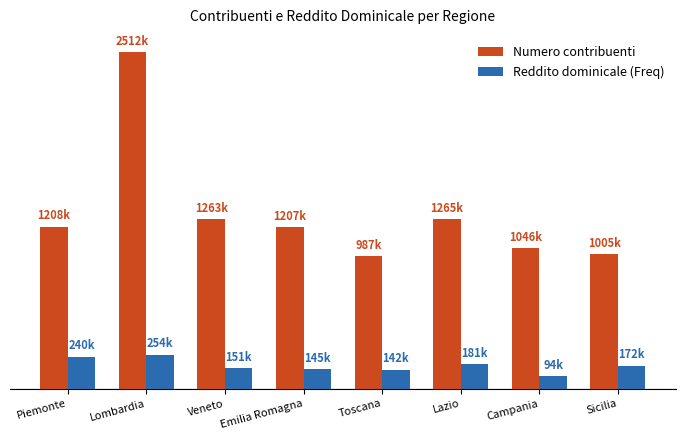

What is the label of the 5th bar from the left?

Toscana